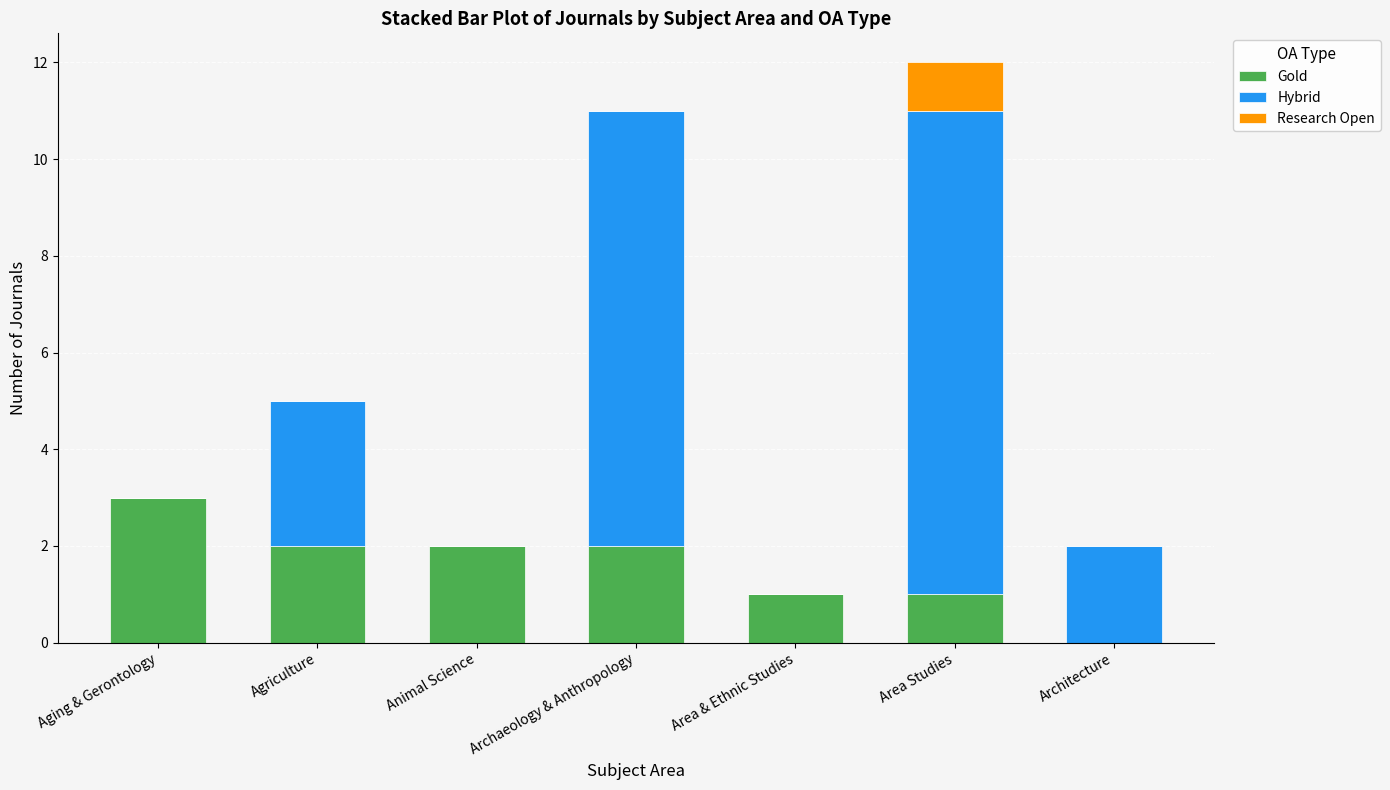

What is the total value across all series at Area Studies?

12